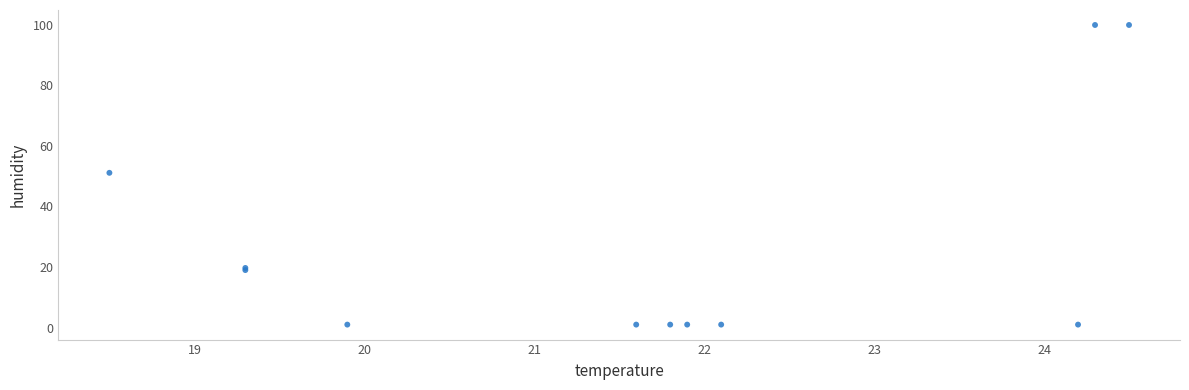

What Y value in the scatter plot is closest to 50?

51.1